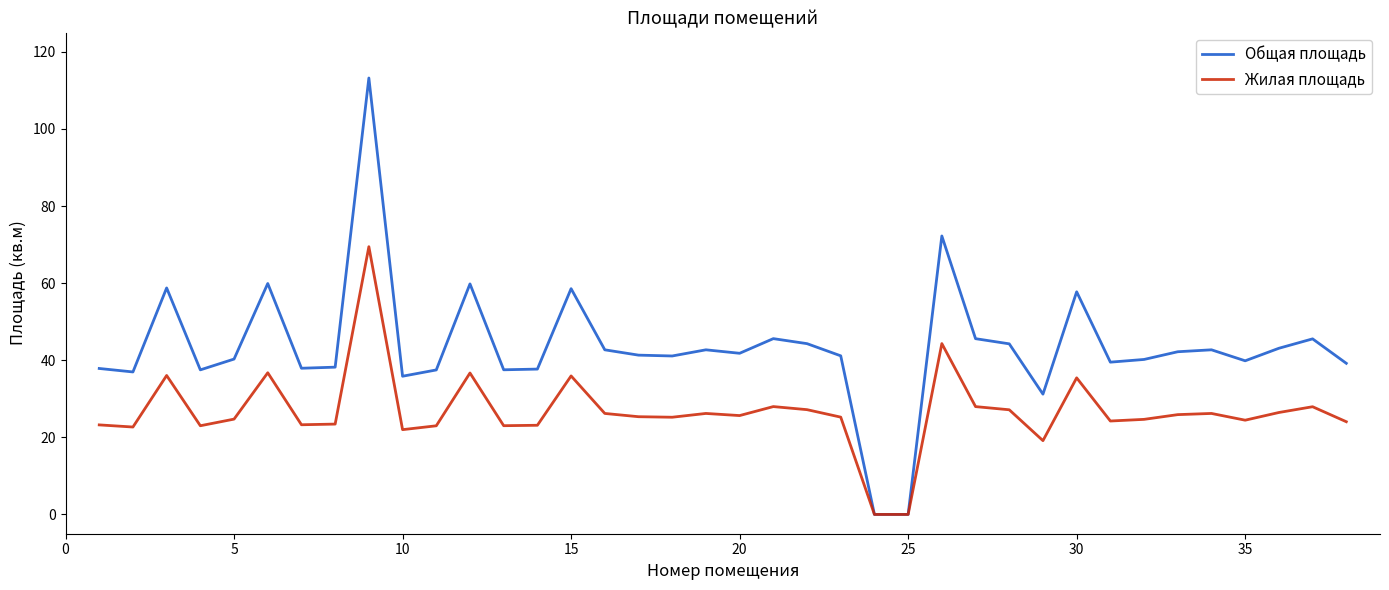

Which series has the widest spread of values?

Общая площадь